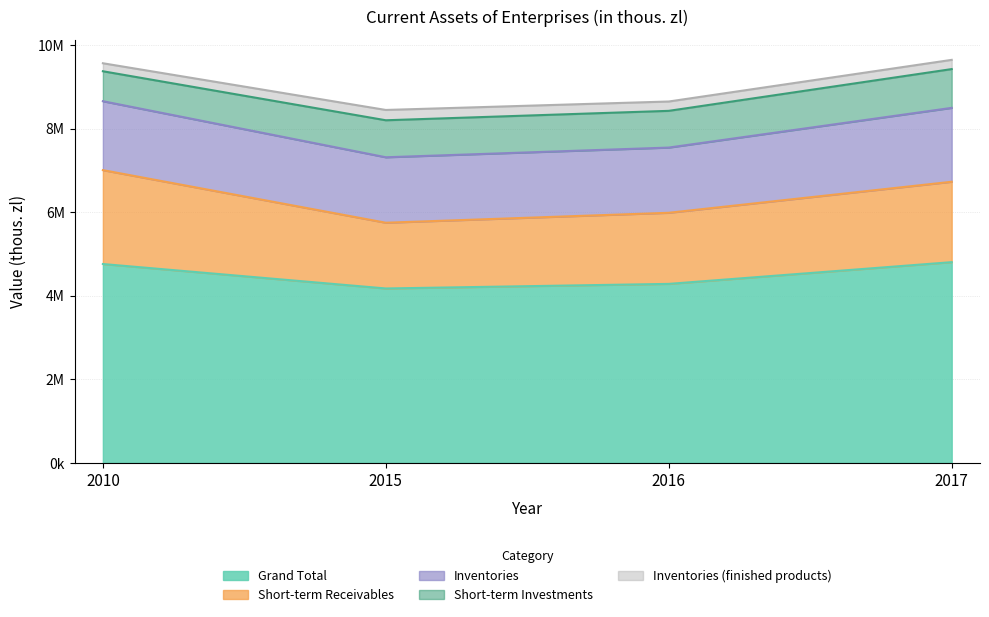

Where is the first local minimum for Inventories?

2016